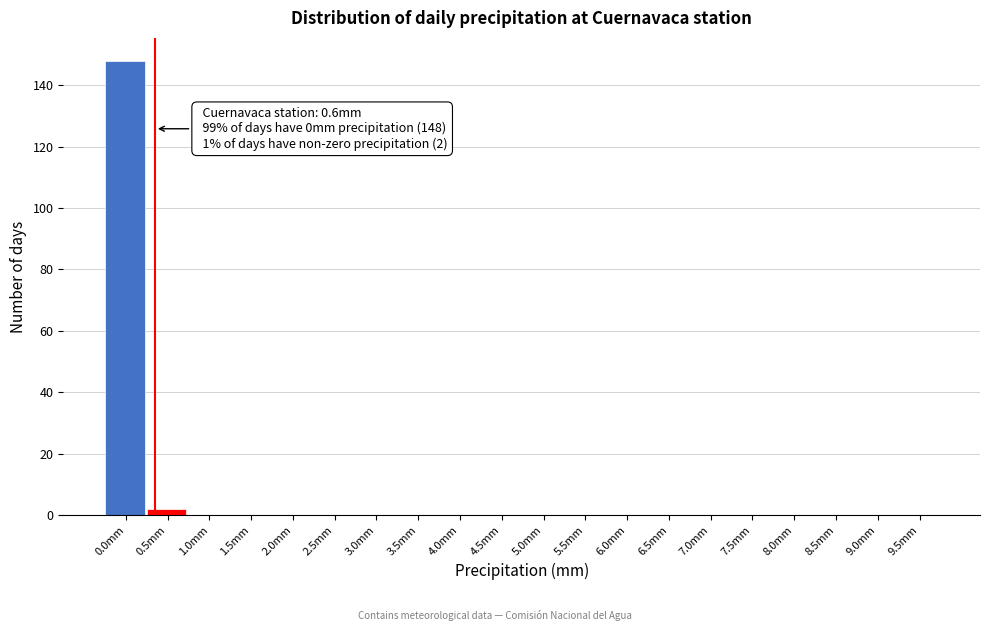

Reading left to right, what are all the values shown in this chart?

0.0mm=148	0.5mm=2	1.0mm=0	1.5mm=0	2.0mm=0	2.5mm=0	3.0mm=0	3.5mm=0	4.0mm=0	4.5mm=0	5.0mm=0	5.5mm=0	6.0mm=0	6.5mm=0	7.0mm=0	7.5mm=0	8.0mm=0	8.5mm=0	9.0mm=0	9.5mm=0